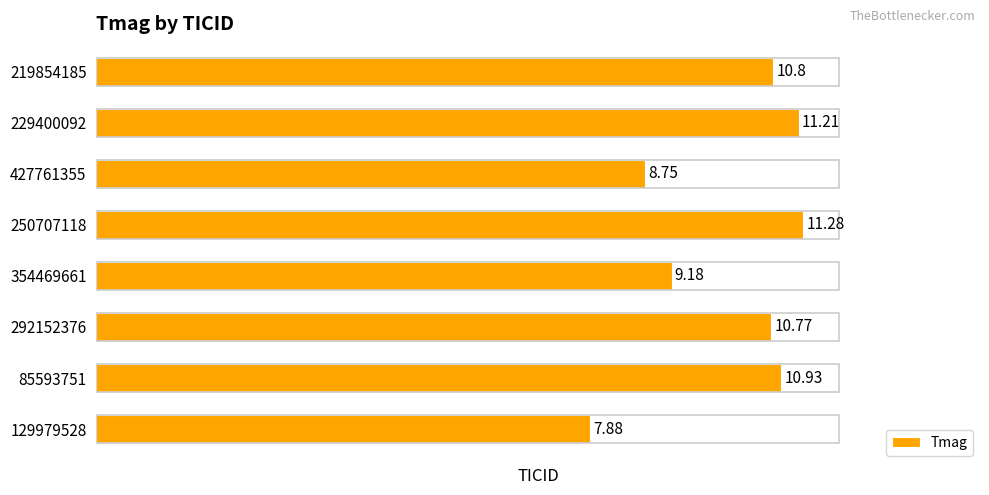

What is the difference between the maximum and second lowest values?

2.5